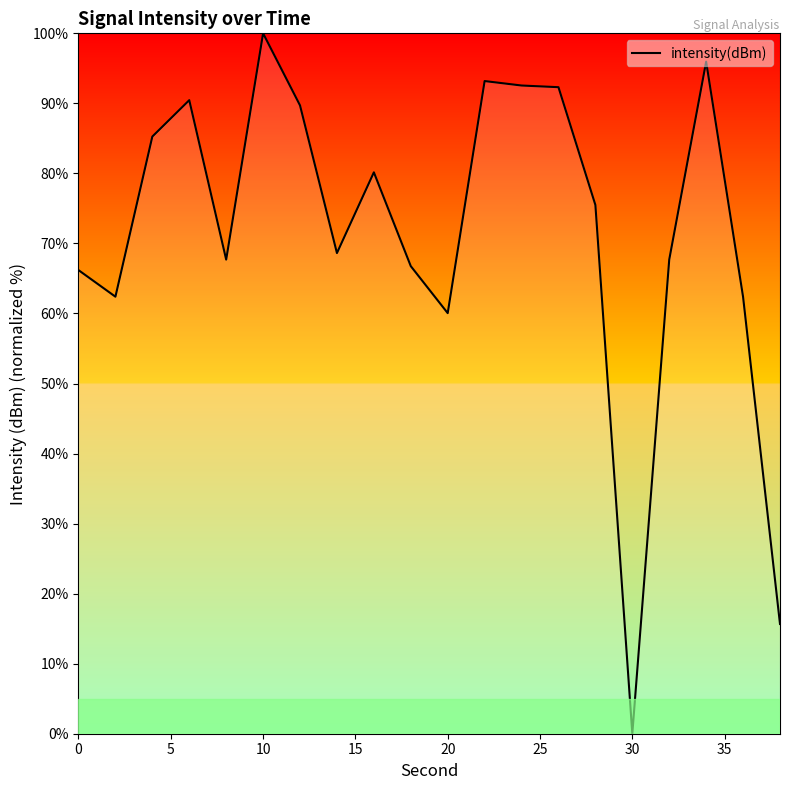

How many values are above zero?

19